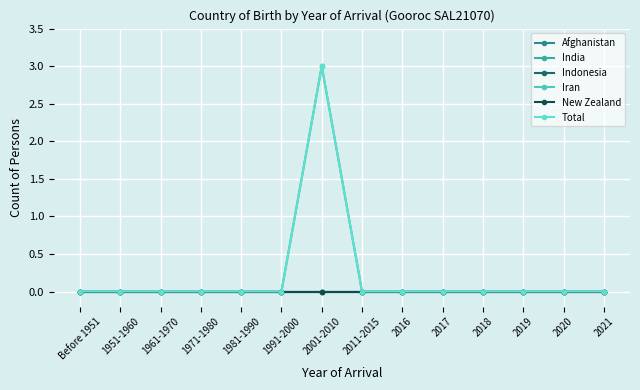

Between 1951-1960 and 2018, which series saw the biggest shift?

Afghanistan